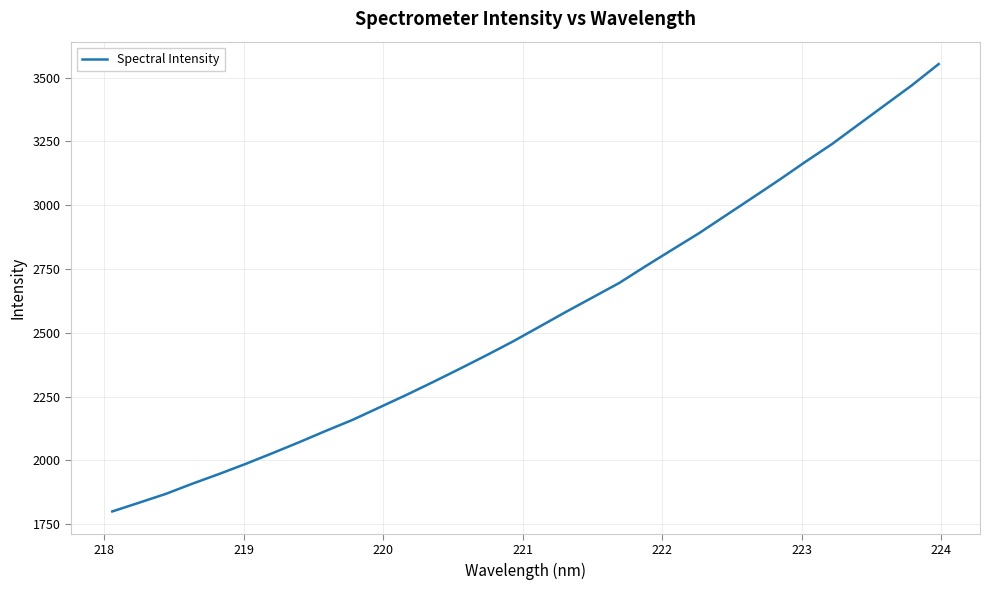

What is the greatest value displayed?

3553.2